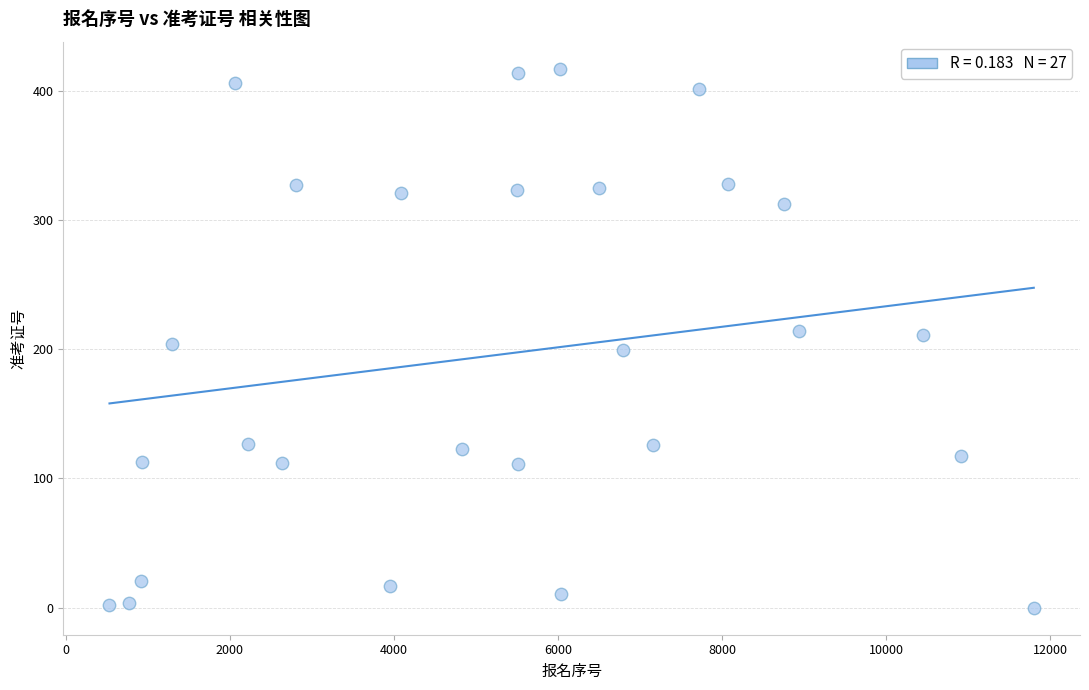

What is the range of Y values (max minus min)?

417